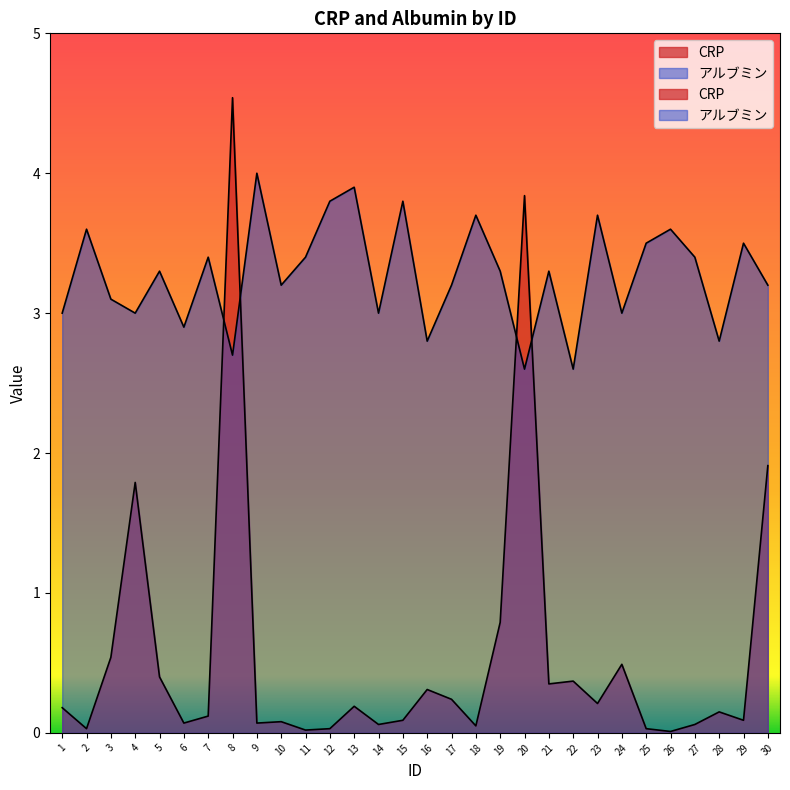

What are all the series names shown in the legend?

CRP, アルブミン